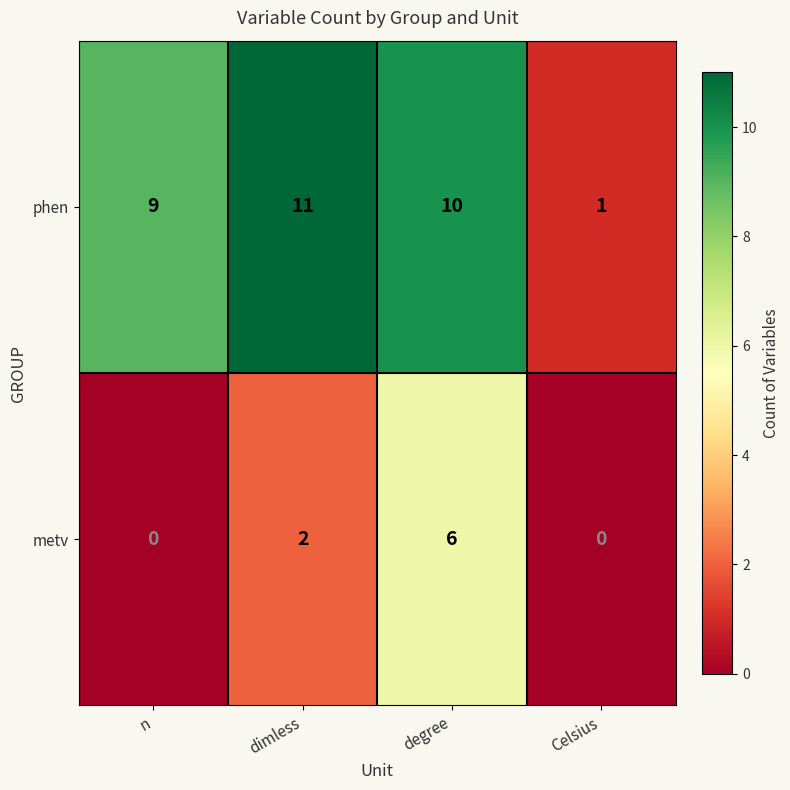

What is the greatest value displayed?

11